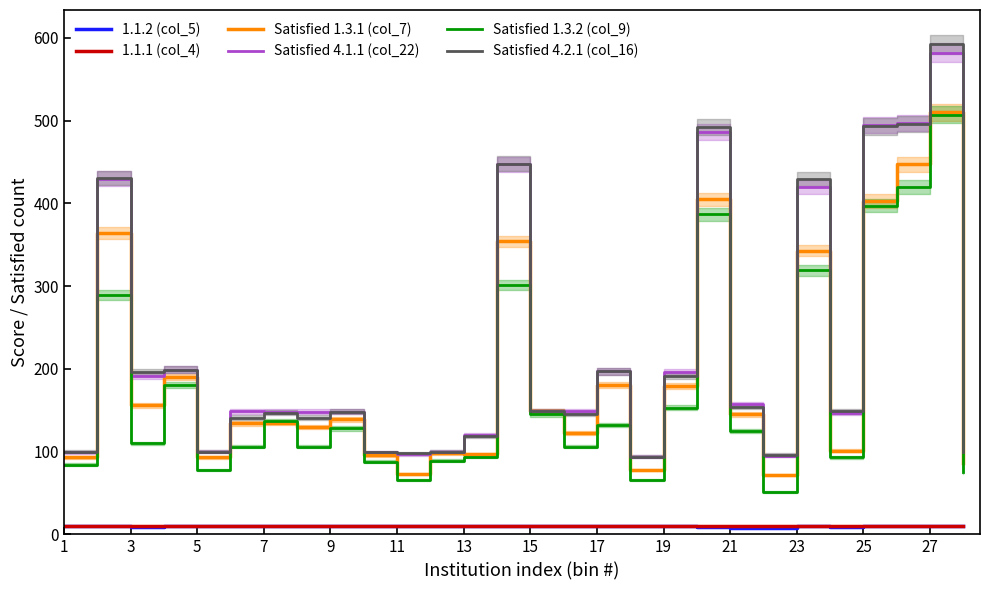

True or false: Satisfied 1.3.1 (col_7) and 1.1.2 (col_5) intersect in this chart.

False